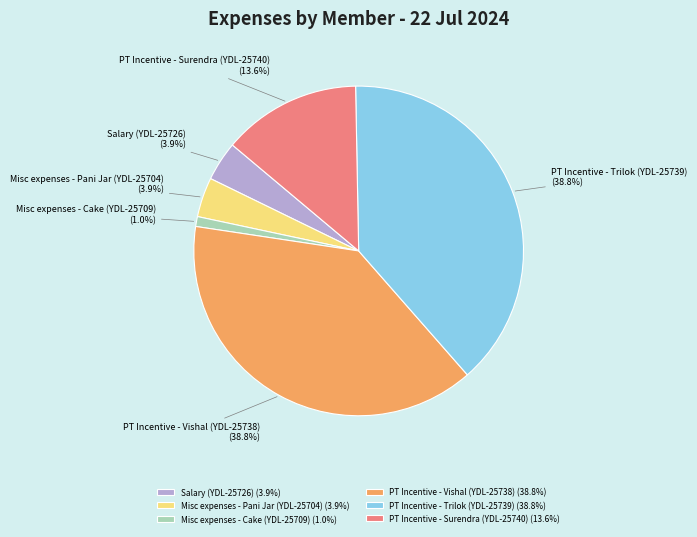

Do PT Incentive - Trilok (YDL-25739) and Salary (YDL-25726) together represent more than half of the pie?

No